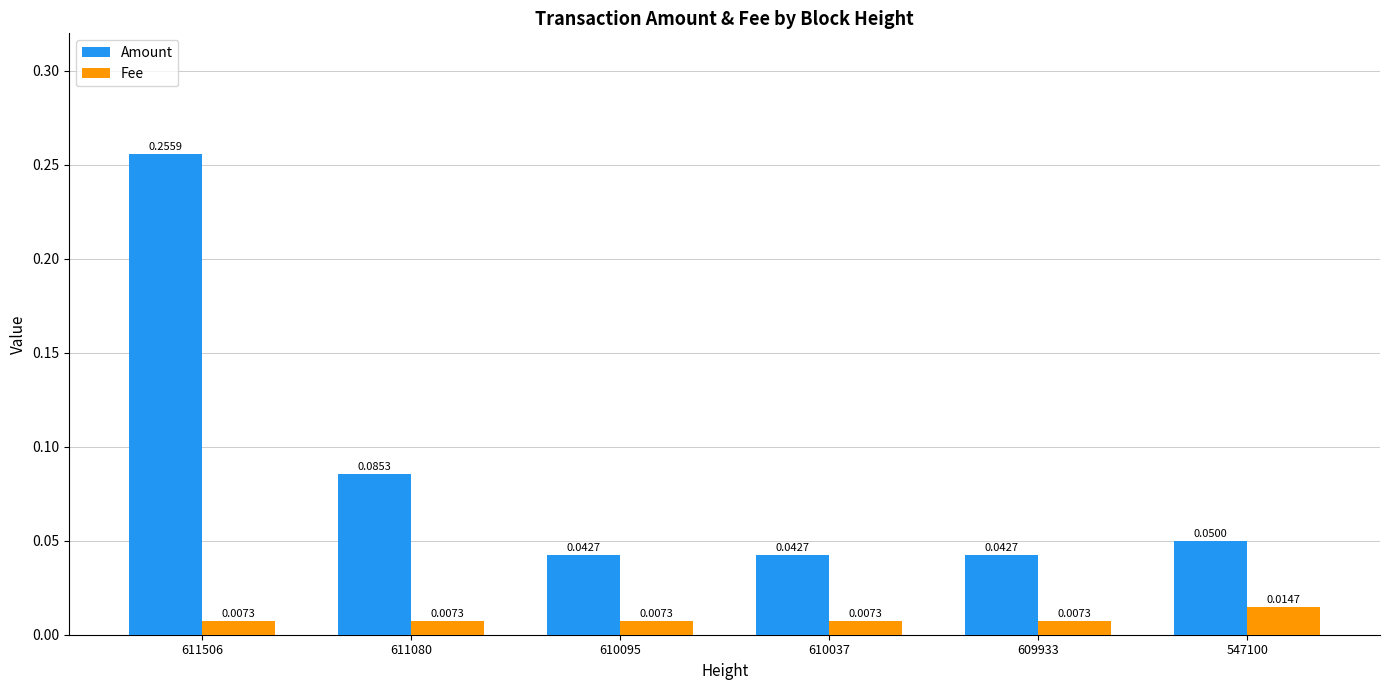

At 610095, list the series in order from smallest to largest.

Fee, Amount